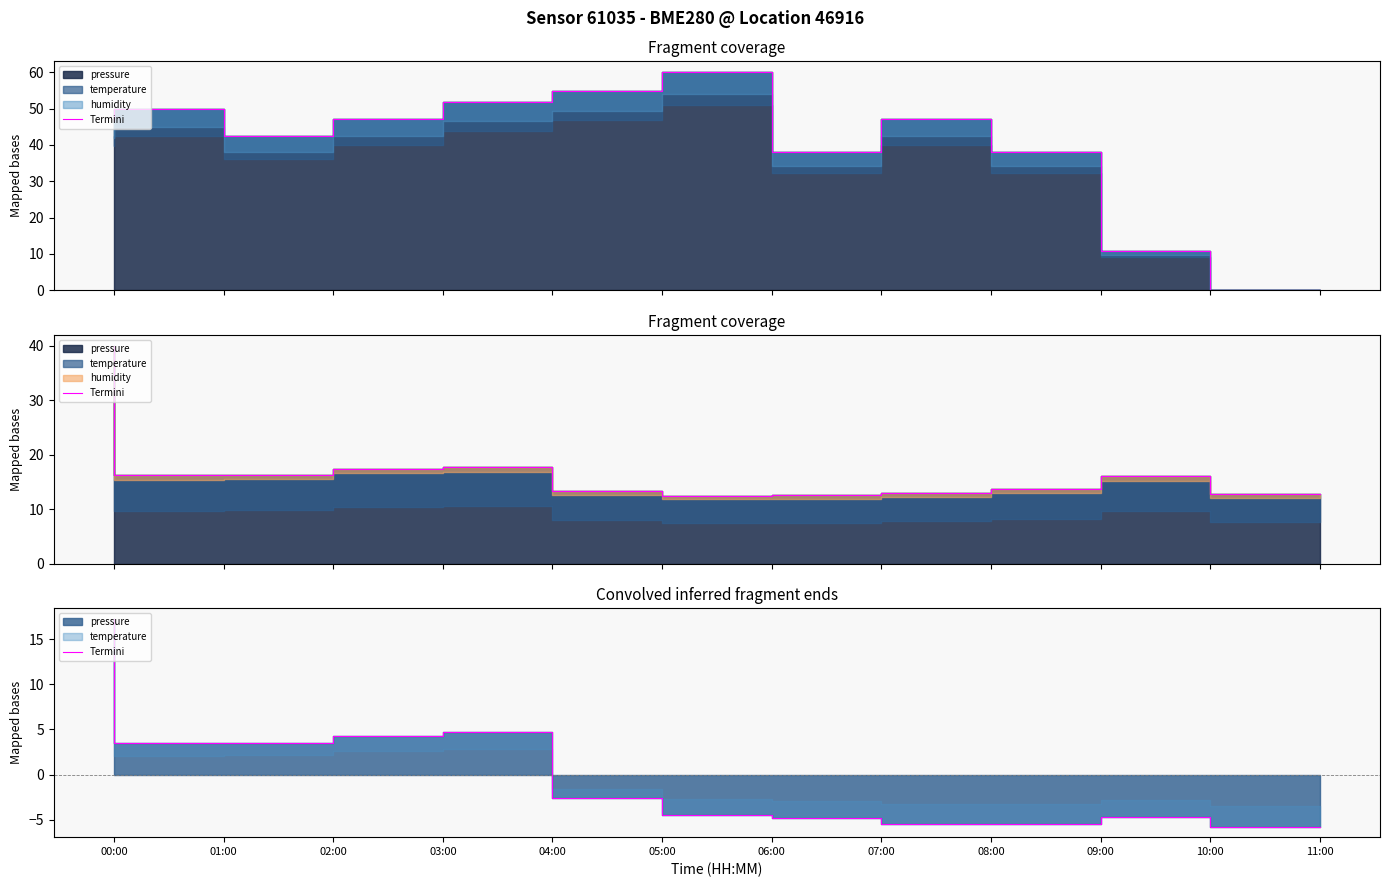

Which has a higher value, 03:00 or 01:00?

03:00